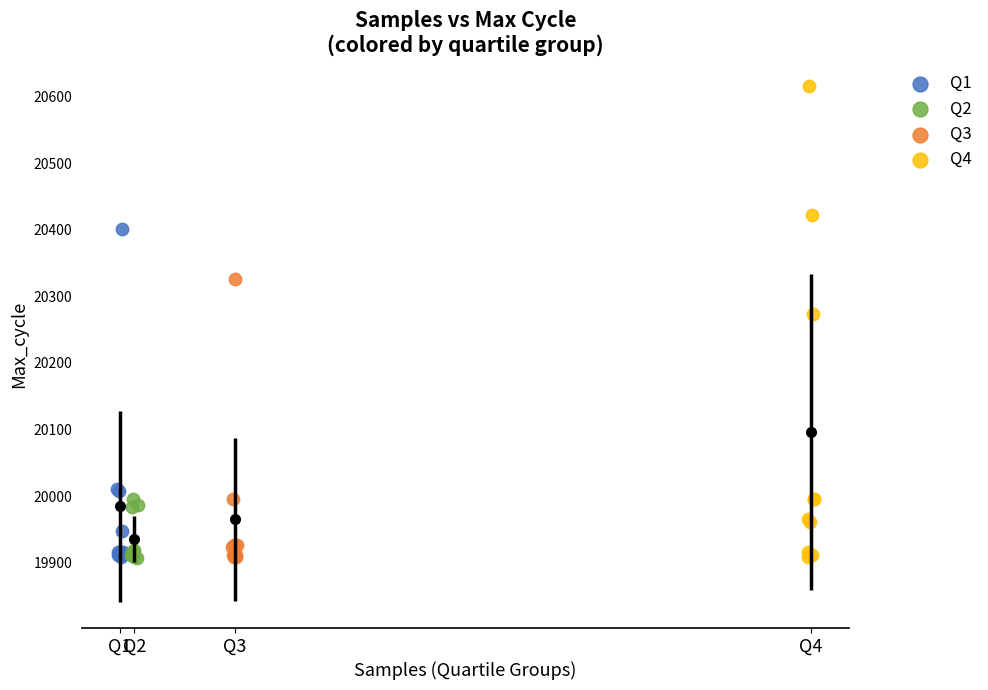

Which series reaches the maximum Y coordinate?

Q4